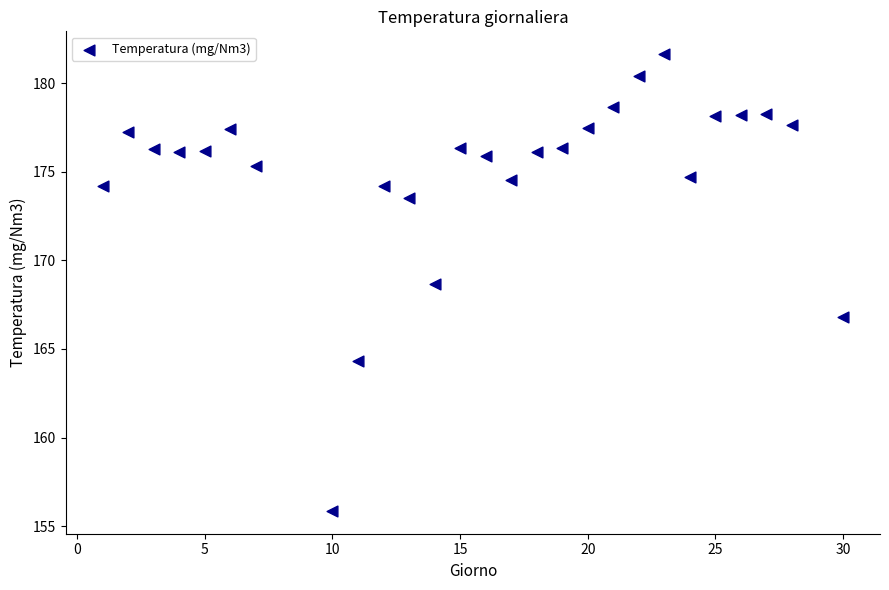

What is the range of Y values (max minus min)?

25.8